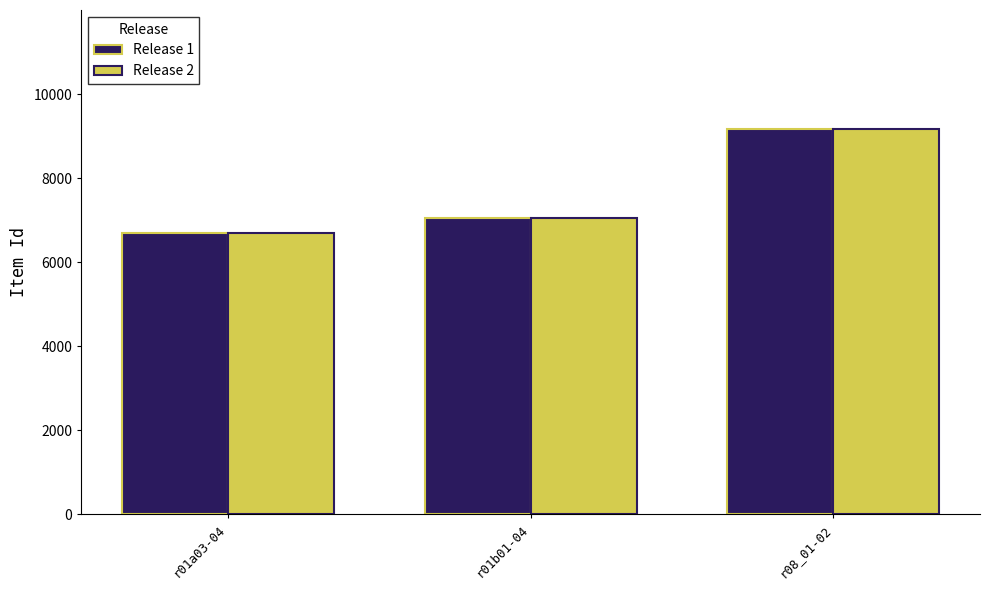

The Release 2 series shows 7046 at r01b01-04. True or false?

True